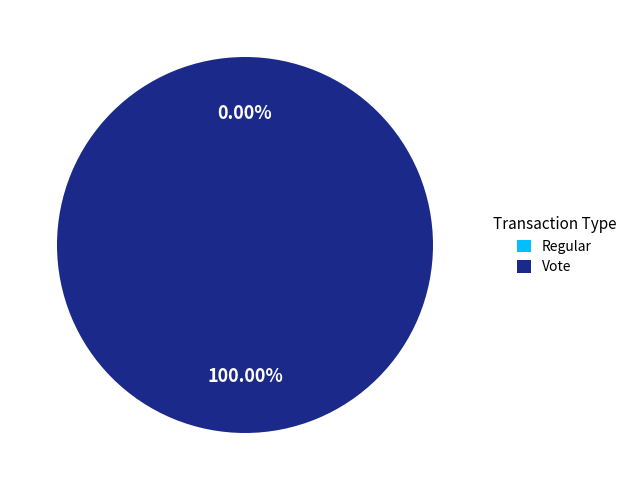

What is the largest slice in the pie chart?

Vote